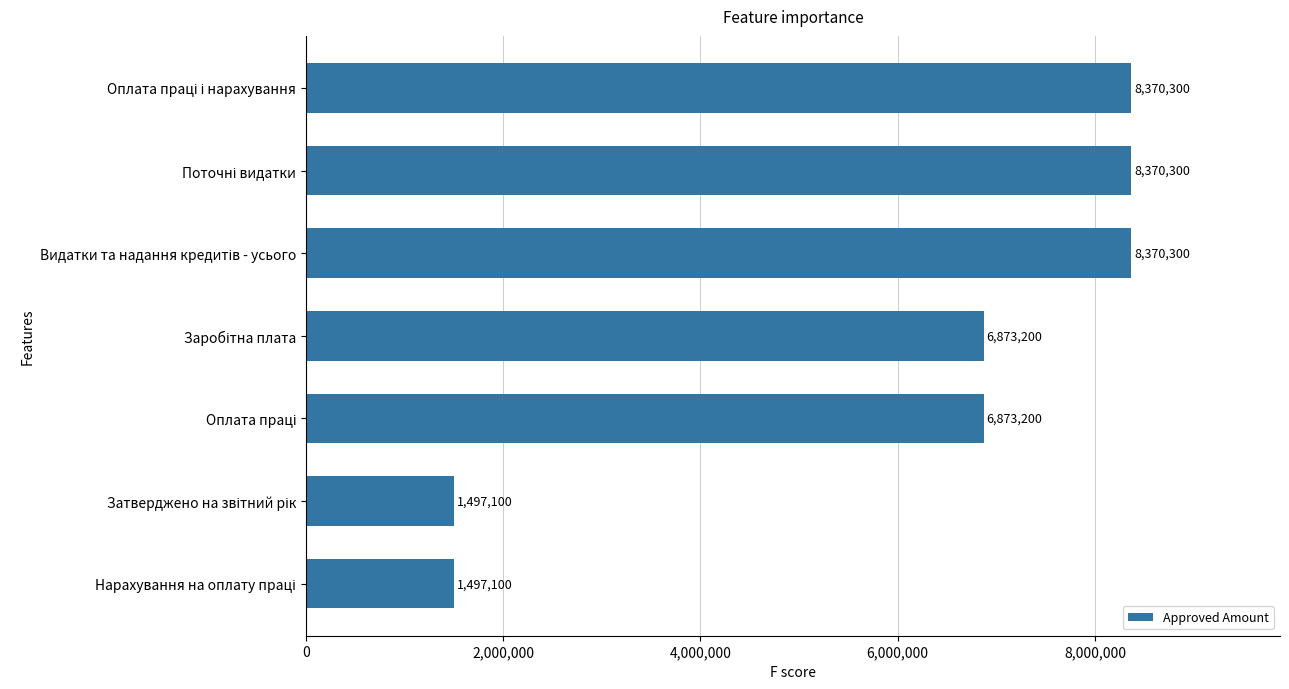

What is the difference between the second highest and second lowest values?

6873200